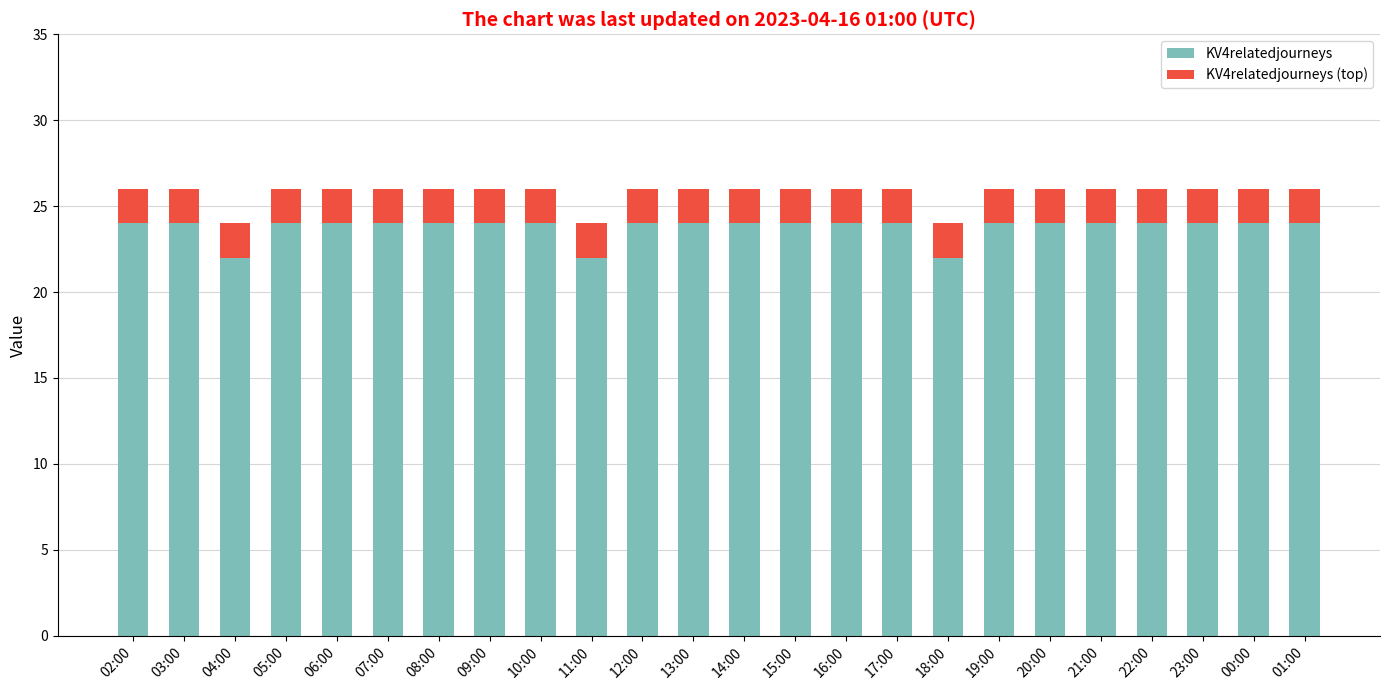

What is the maximum value for KV4relatedjourneys?

24